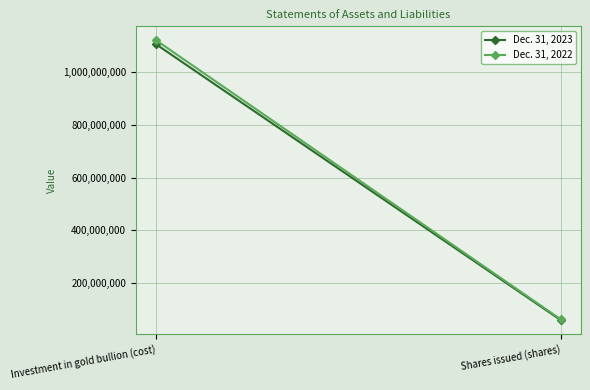

What is the total value across all series at Investment in gold bullion (cost)?

2226274710